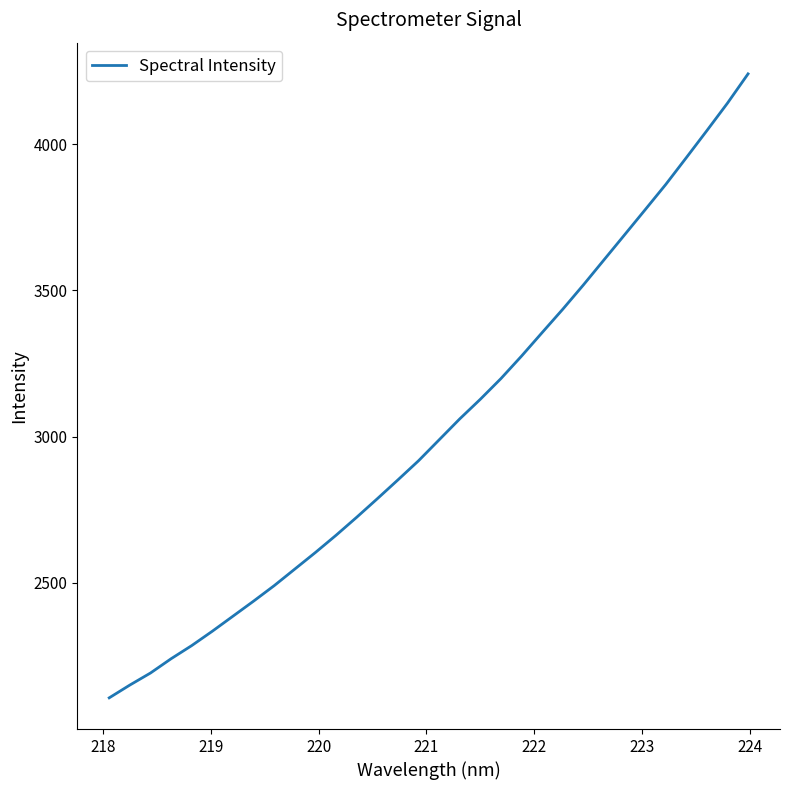

What is the minimum value shown in the chart?

2107.2